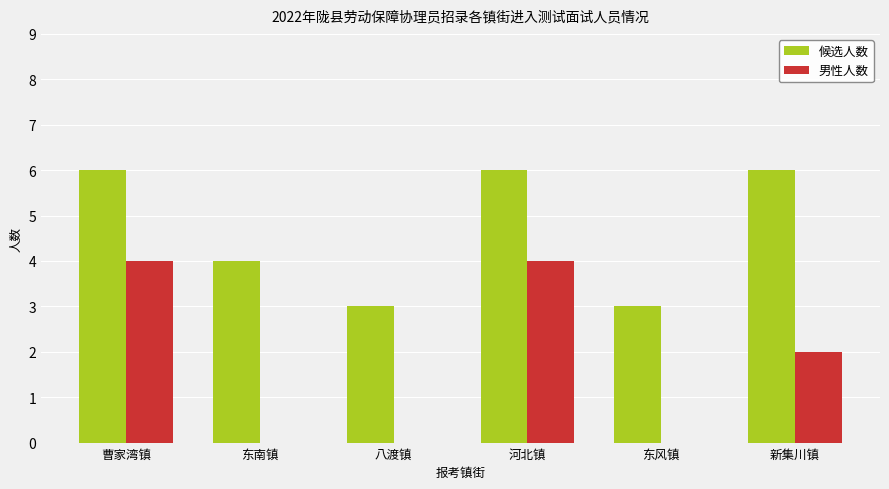

What is the sum of the 候选人数 values at 河北镇 and 曹家湾镇?

12